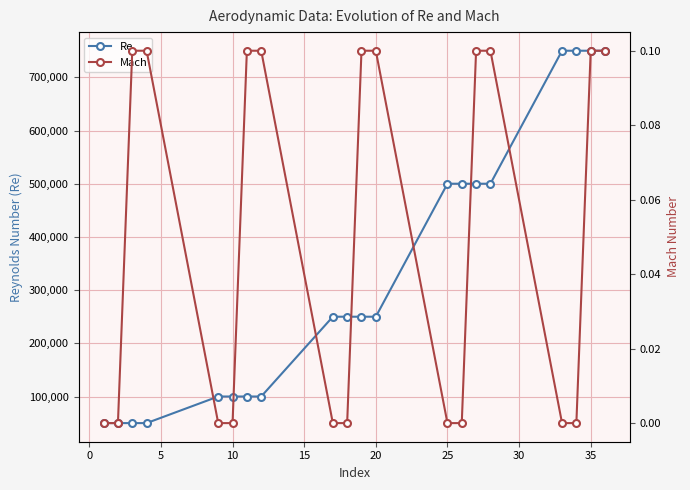

The value of Re at 10 is 100000. True or false?

True